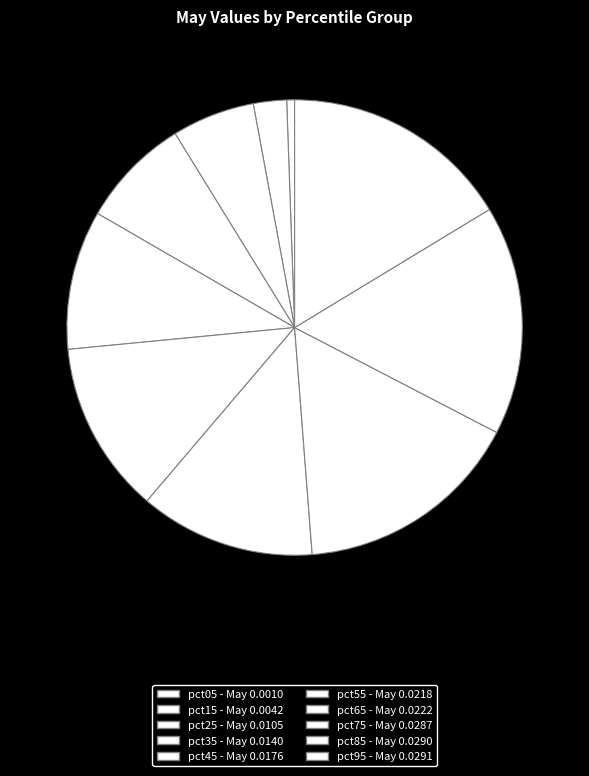

To the nearest percent, what is the average slice percentage?

10%